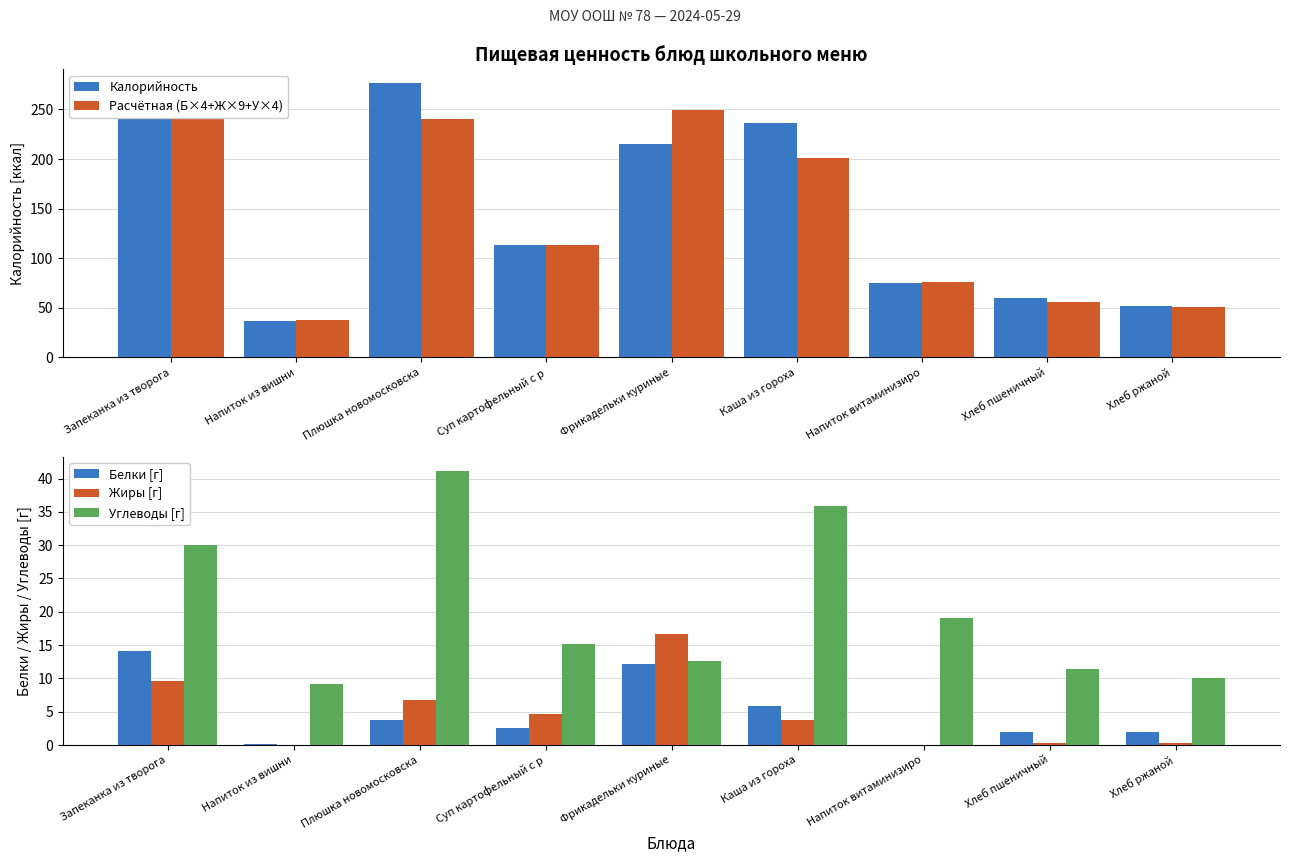

How many values in the Углеводы [г] series exceed 15?

5